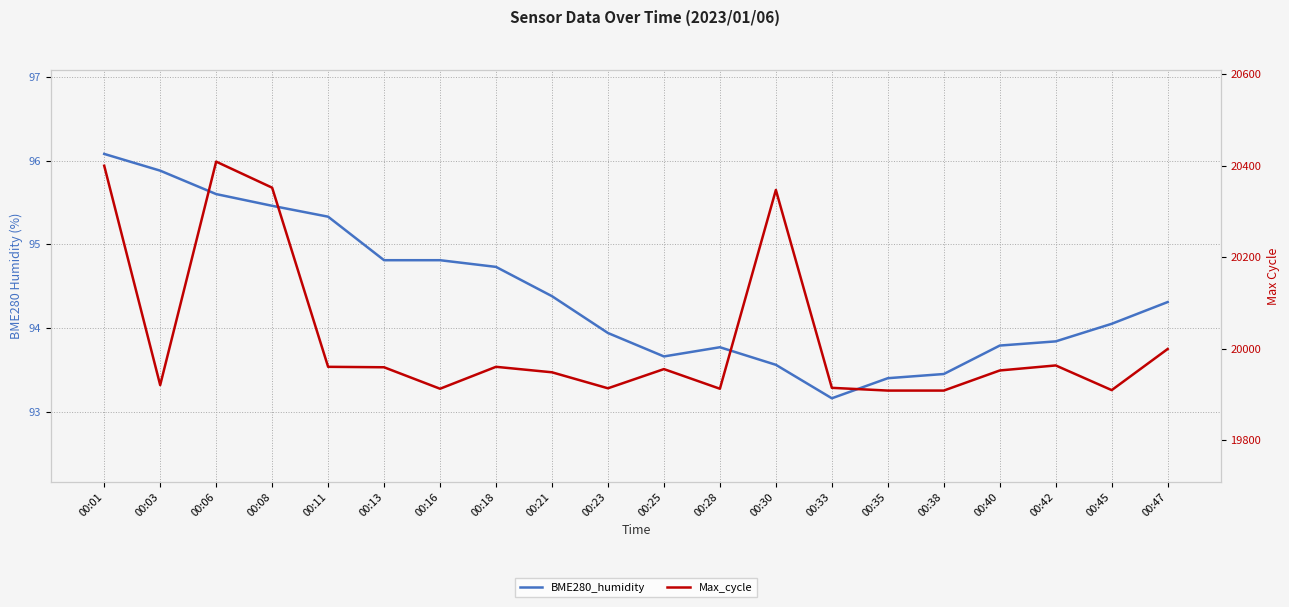

Is it true that Max_cycle equals 30586.4 at 00:35?

False